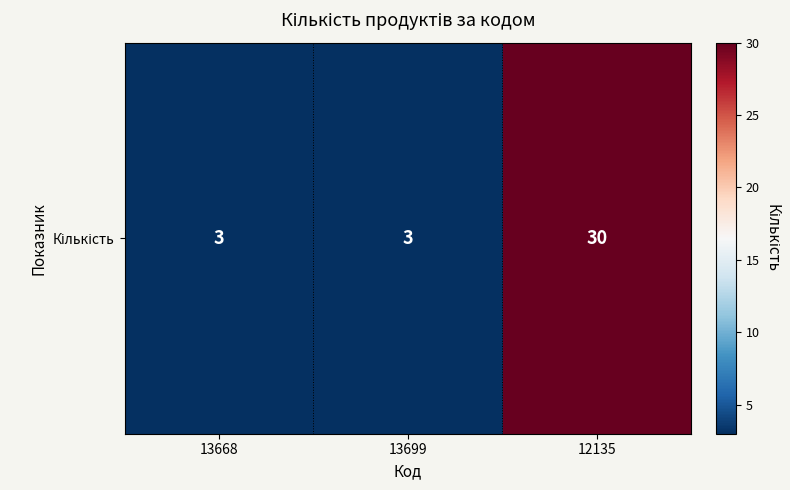

Reading left to right, extract all data points from this chart.

13668=3	13699=3	12135=30